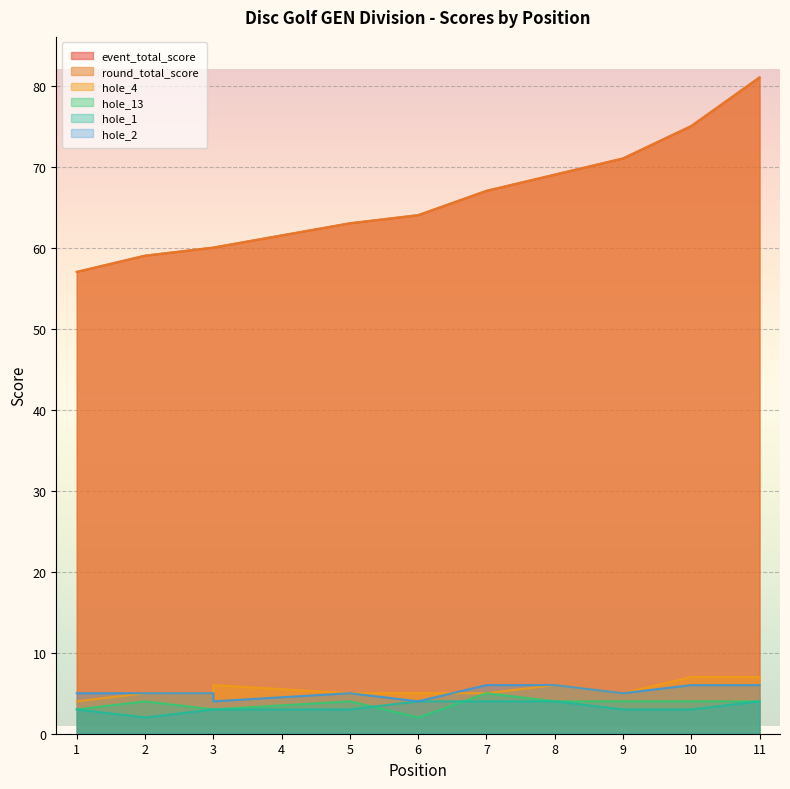

At how many categories does at least one series exceed 77?

1